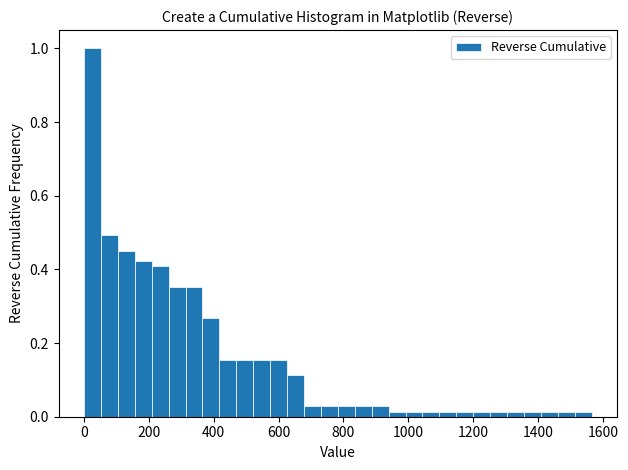

Read against the x-axis, roughly where is the centre of the tallest bar?

20